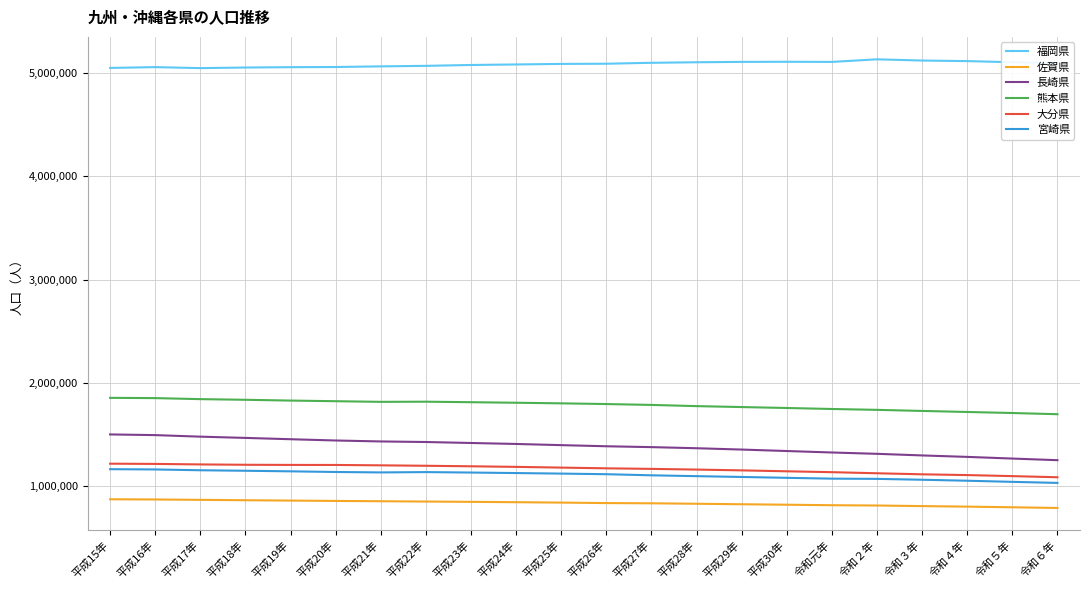

What is the average value of the 宮崎県 series?

1107120